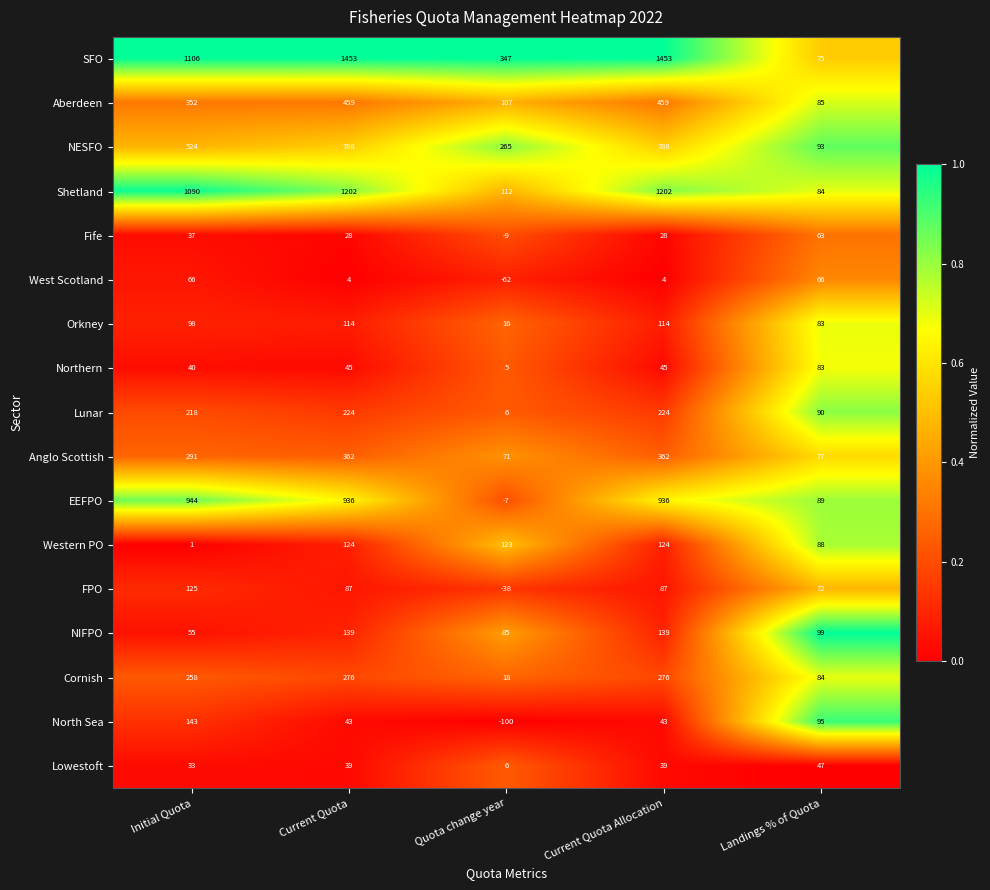

Rank the series by their maximum value, from highest to lowest.

SFO, Shetland, EEFPO, NESFO, Aberdeen, Anglo Scottish, Cornish, Lunar, North Sea, NIFPO, FPO, Western PO, Orkney, Northern, West Scotland, Fife, Lowestoft